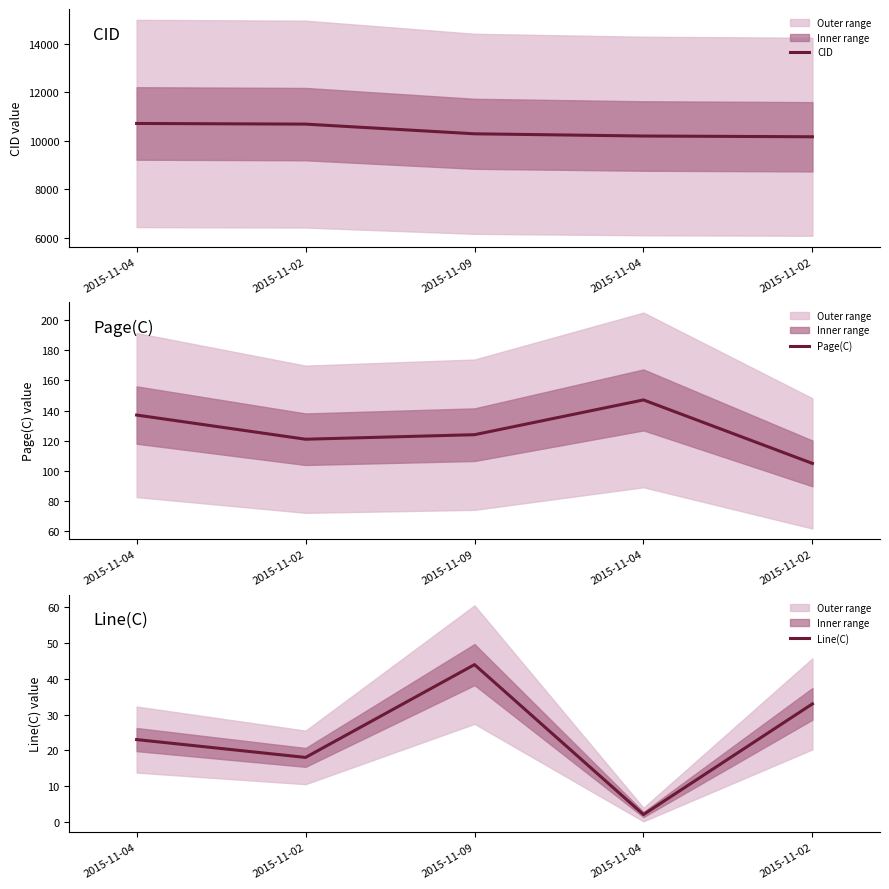

True or false: Page(C) and CID intersect in this chart.

False